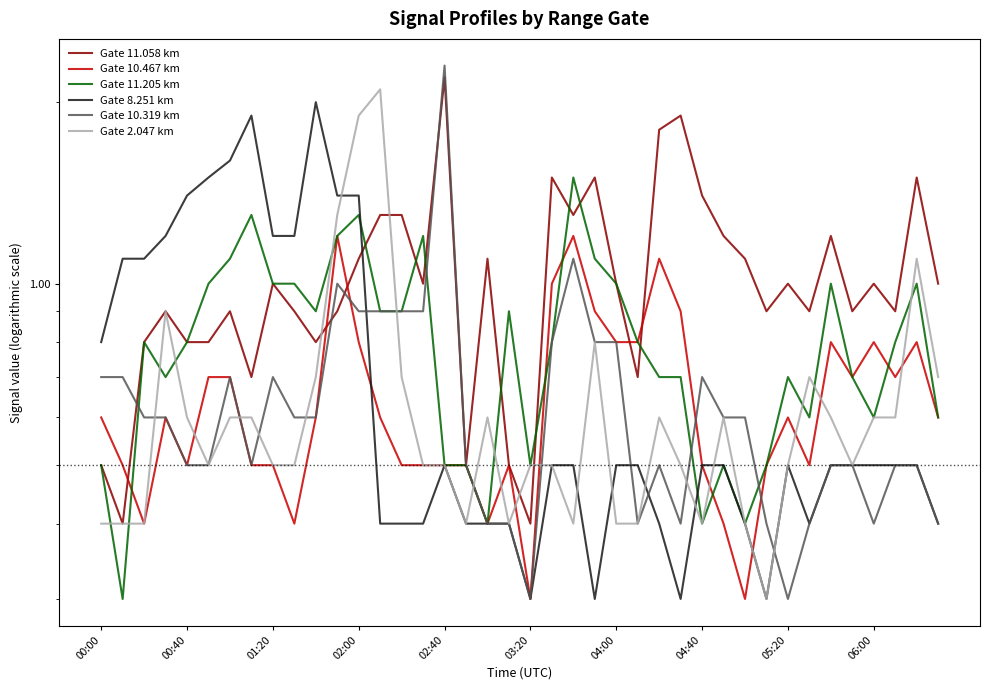

Count the number of data series in this chart.

6